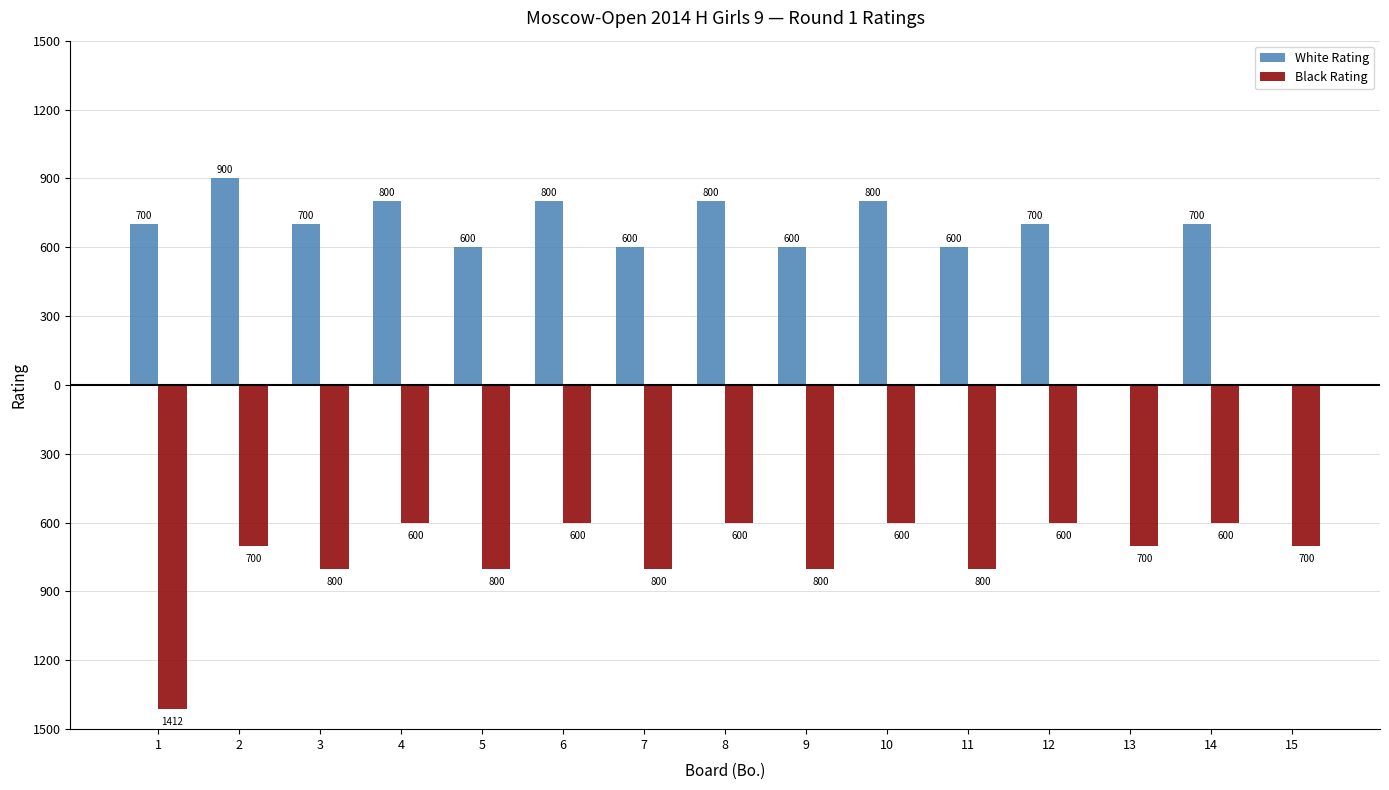

What is the value of the White Rating bar at the 5th from the left?

600